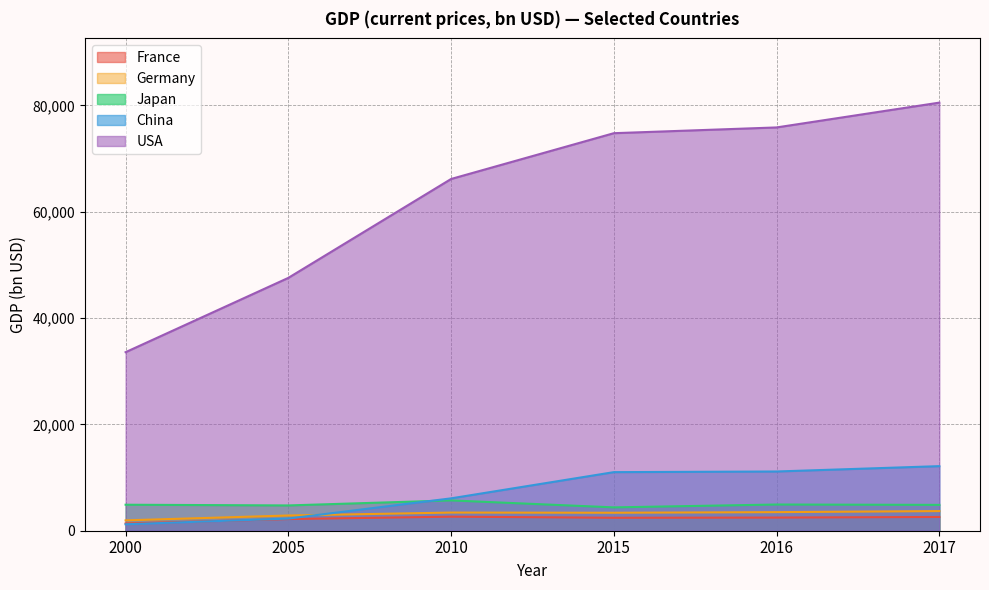

What is the maximum value for China?

12144